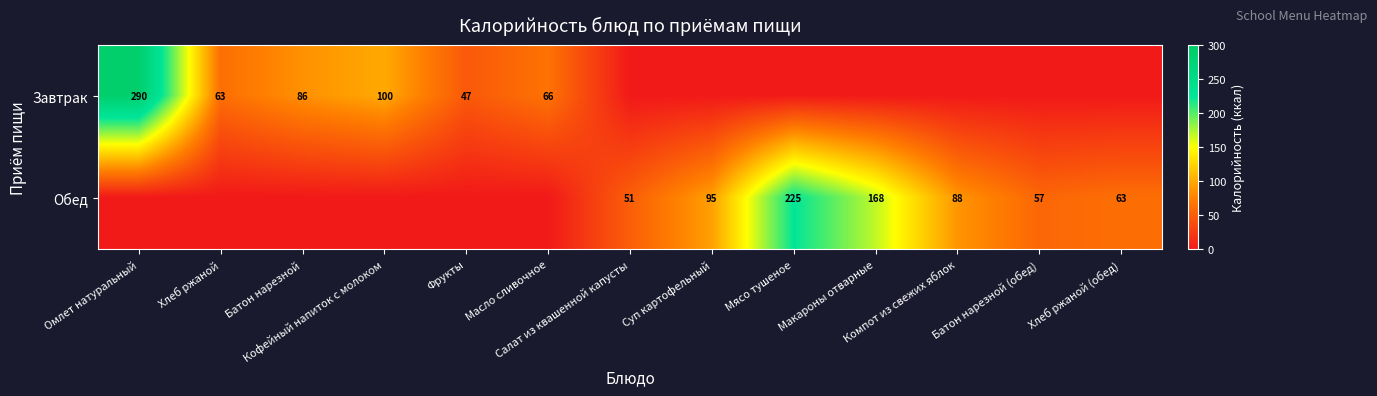

List the series in order of their overall mean, lowest first.

Завтрак, Обед